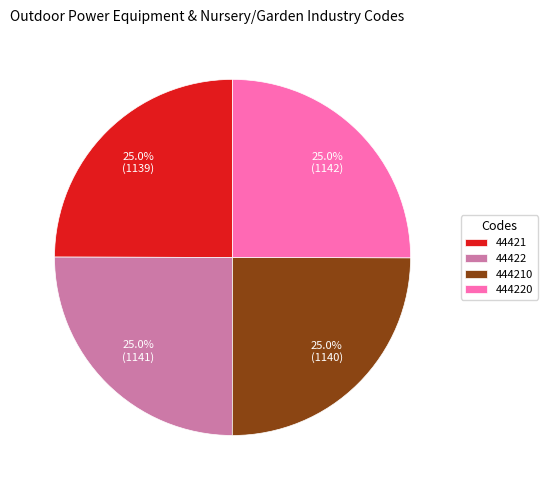

What percentage is the 444220 slice, to the nearest percent?

25%